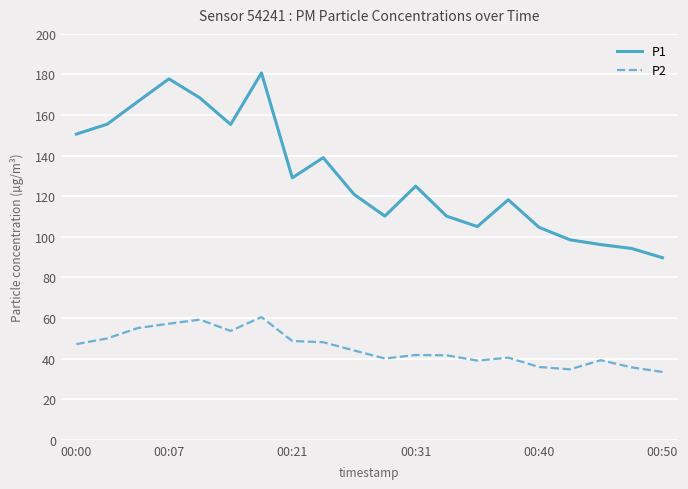

True or false: P2 and P1 intersect in this chart.

False